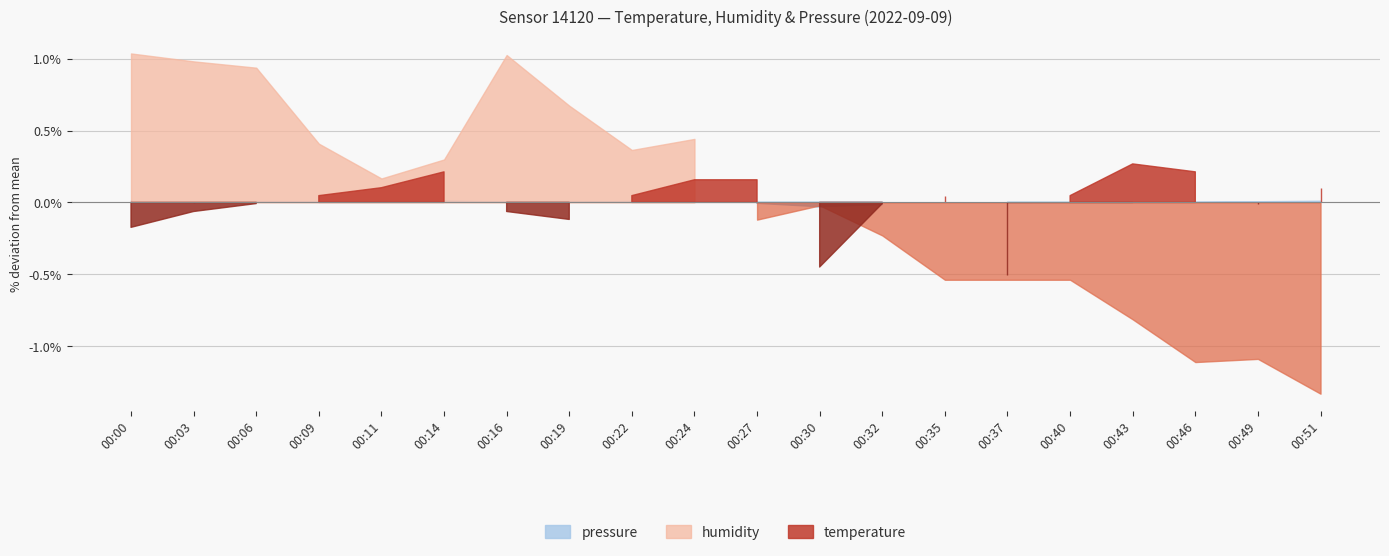

The value of humidity at 00:14 is 91.1. True or false?

True